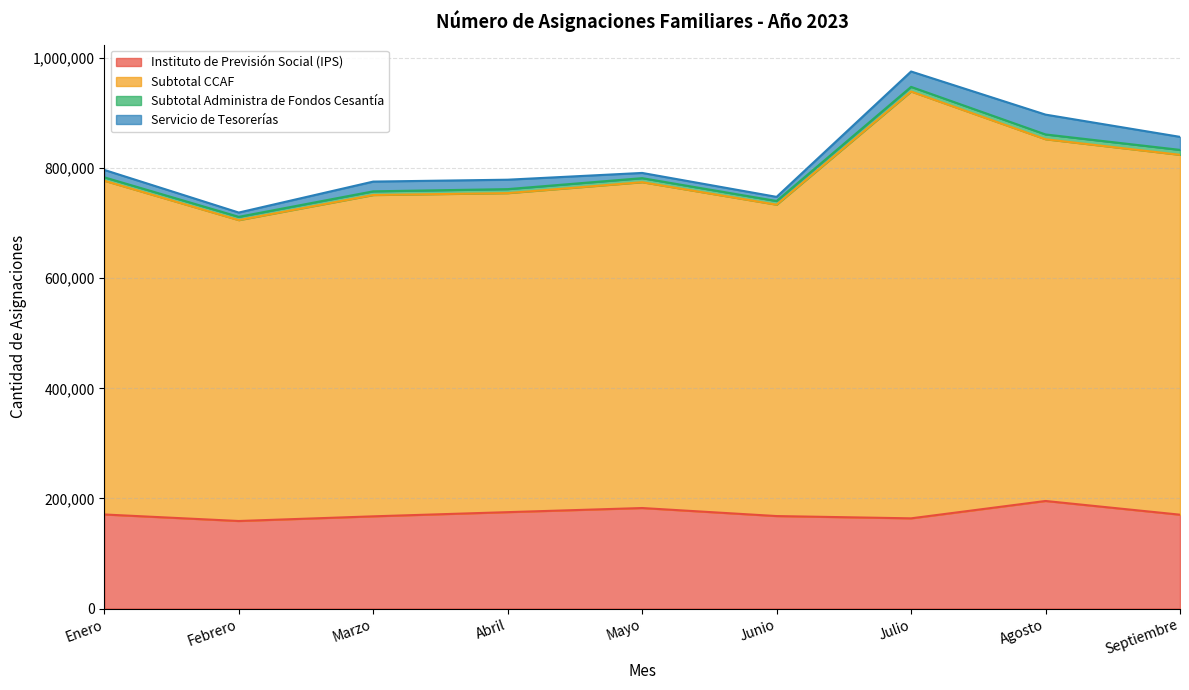

What is the label of the 7th point from the right?

Marzo